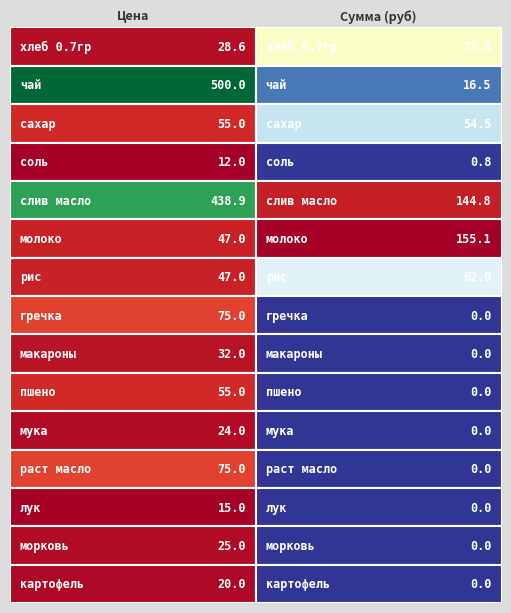

What is the total value across all series at Сумма (руб)?

509.1